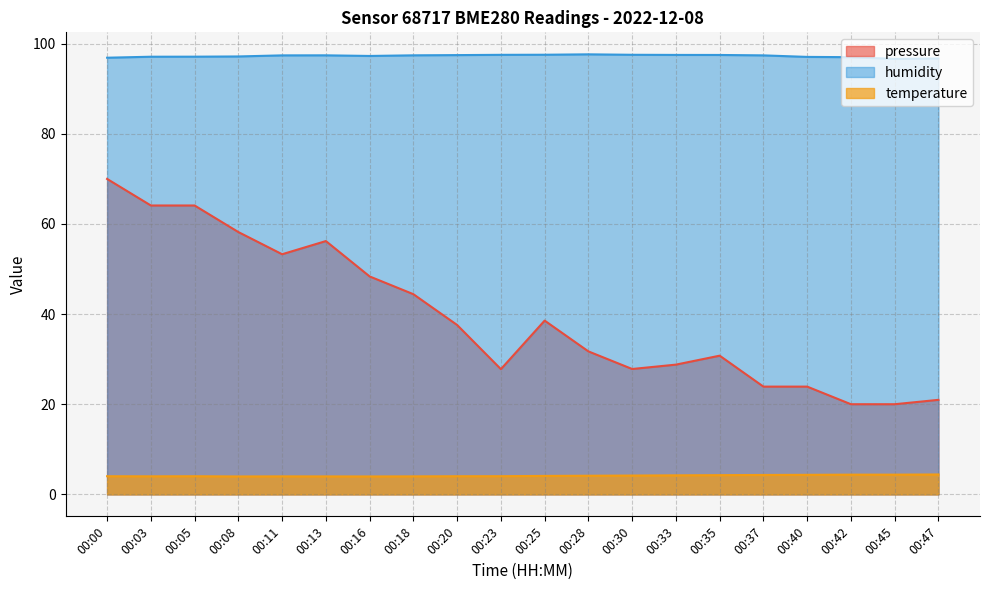

Where is the first local maximum for humidity?

00:13